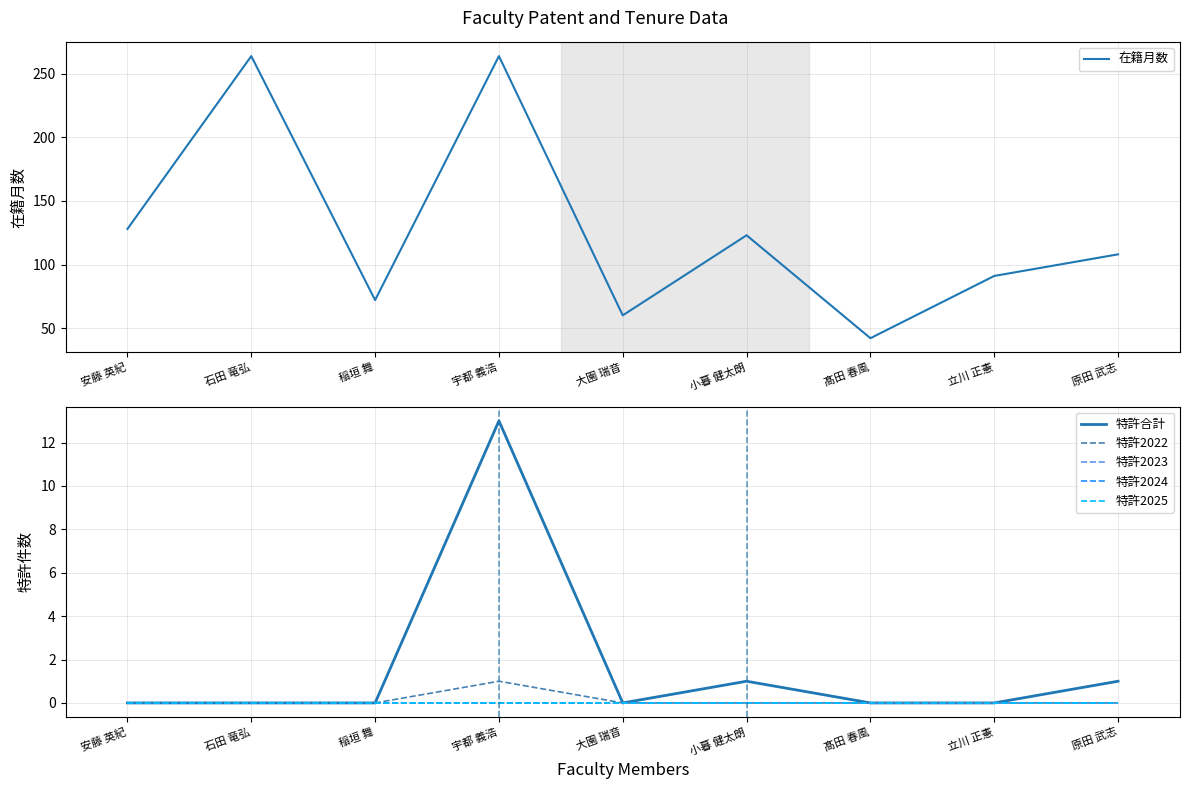

Which has a higher value, 立川 正憲 or 安藤 英紀?

安藤 英紀